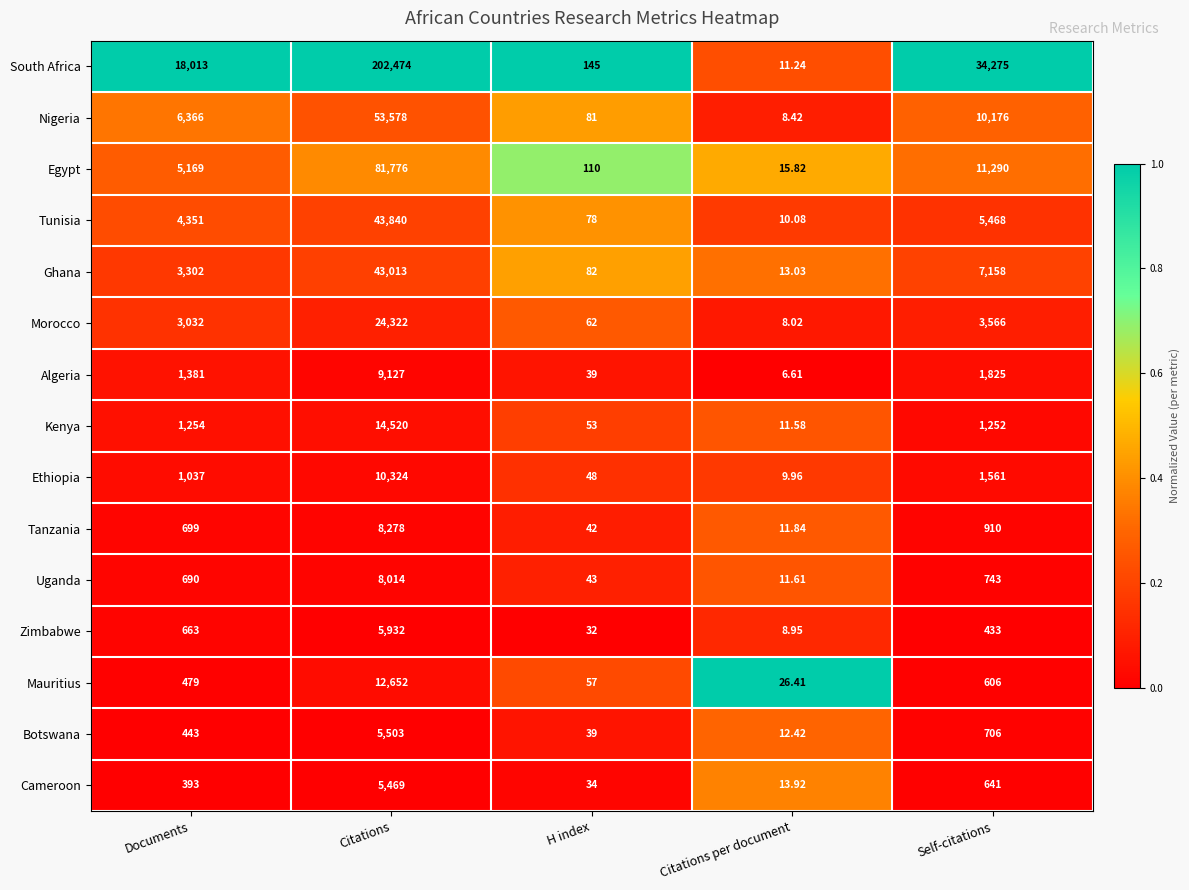

At which category is the sum across all series the highest?

Citations